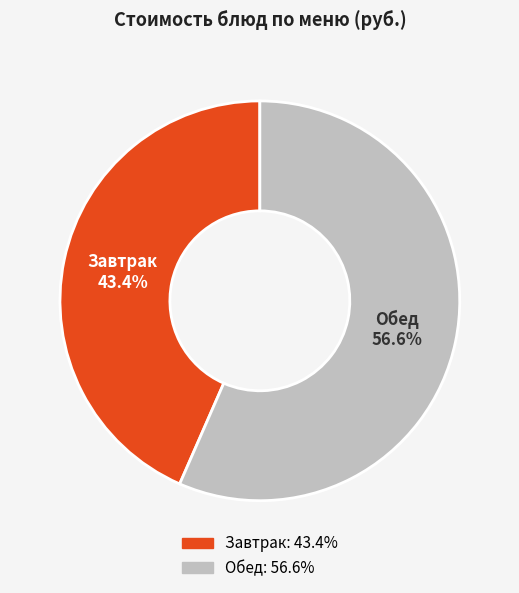

How many segments does this pie chart have?

2